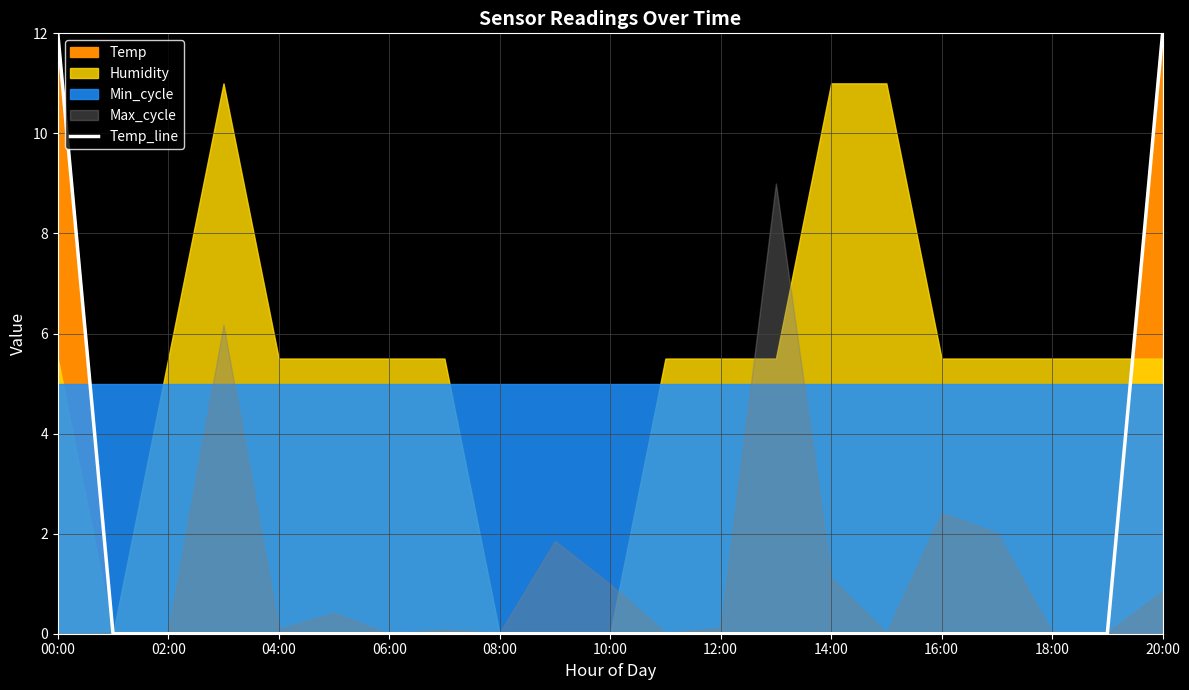

Where is the data nearest to the value 6?

00:00